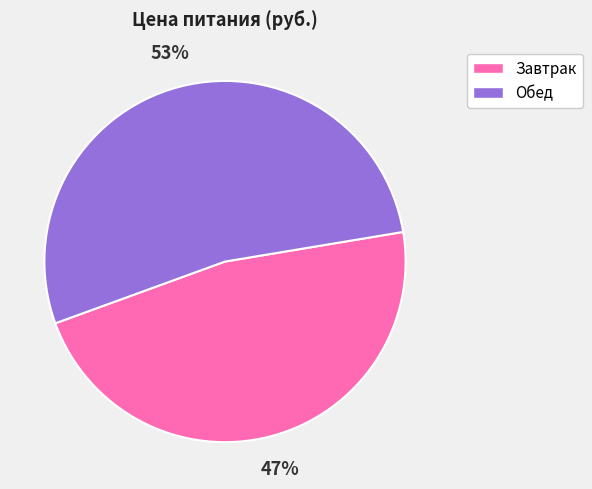

How many slices are in this pie chart?

2